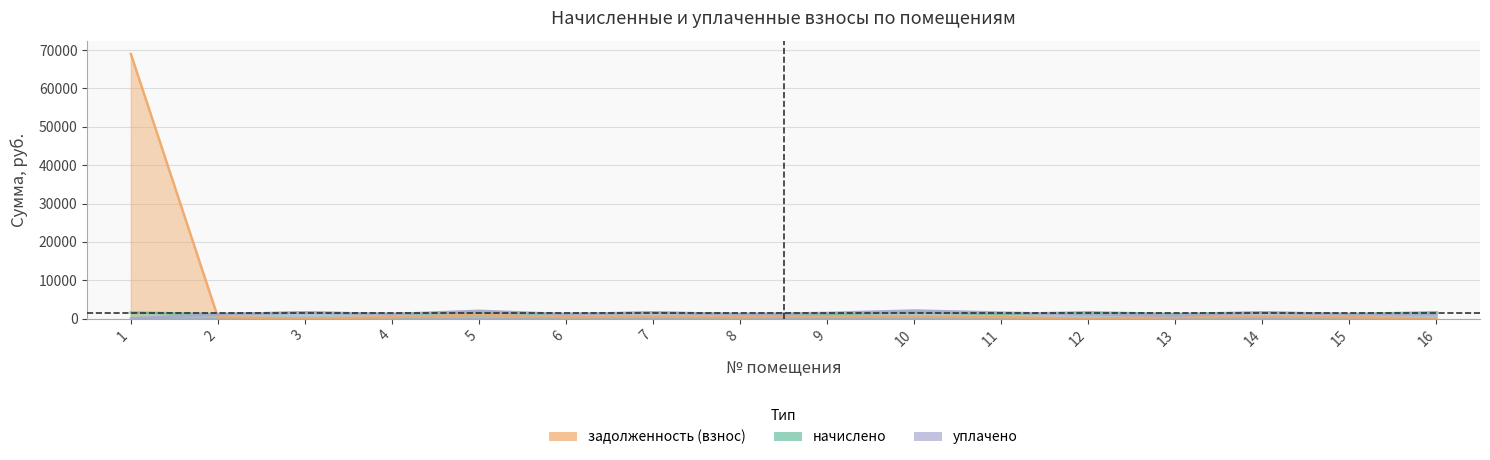

How many lines are shown in the chart?

3